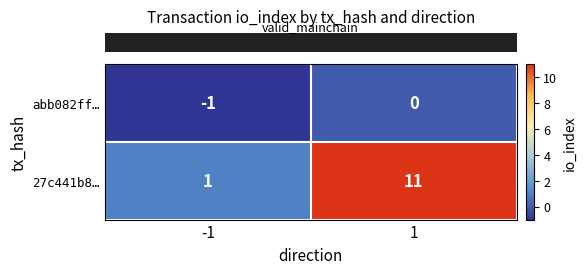

True or false: abb082ff… has a value of 0 at 1.

True